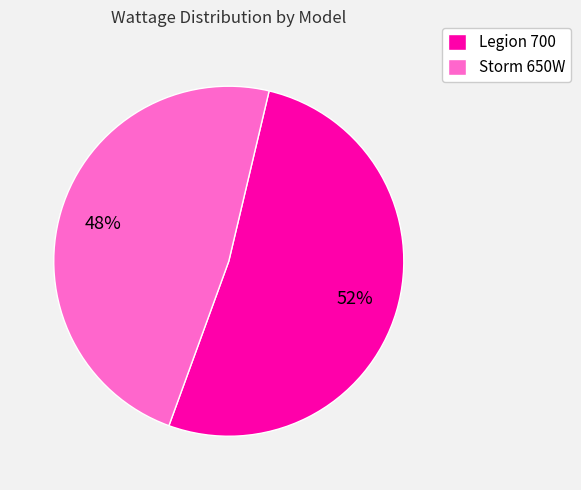

Rank the categories by value from highest to lowest.

Legion 700, Storm 650W